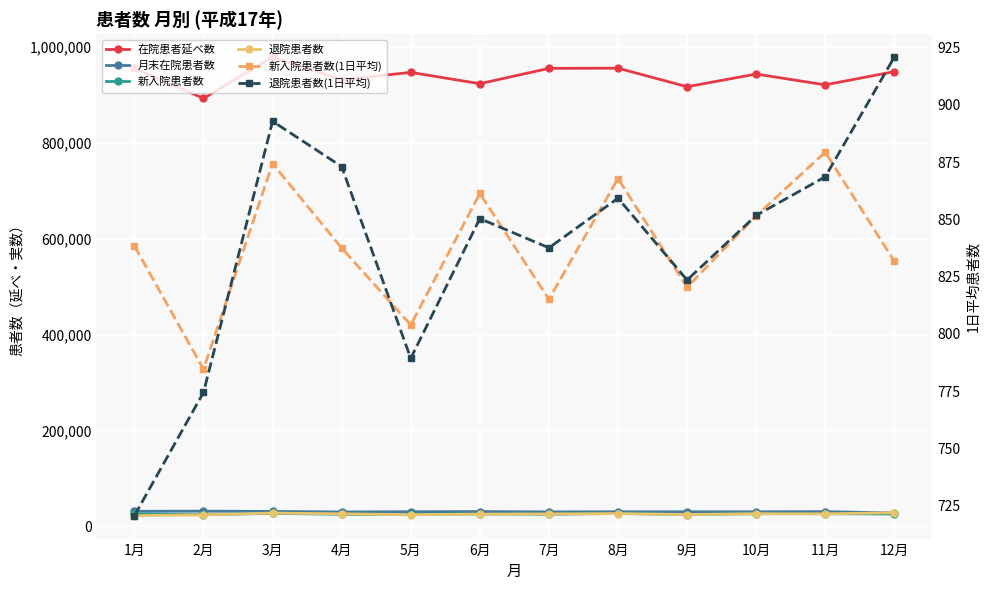

Between 9月 and 11月, which series saw the biggest shift?

在院患者延べ数